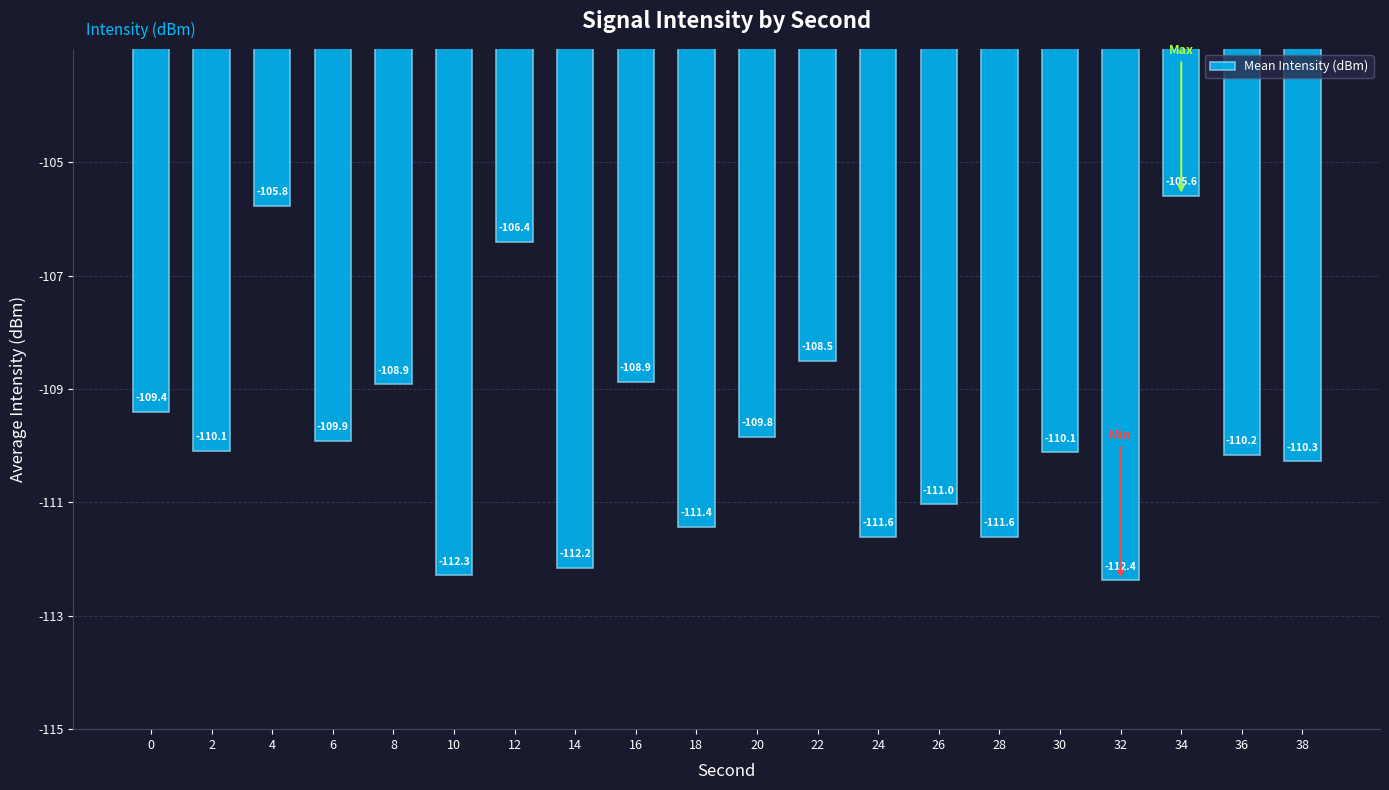

What is the change in value from 10 to 16?

+3.4